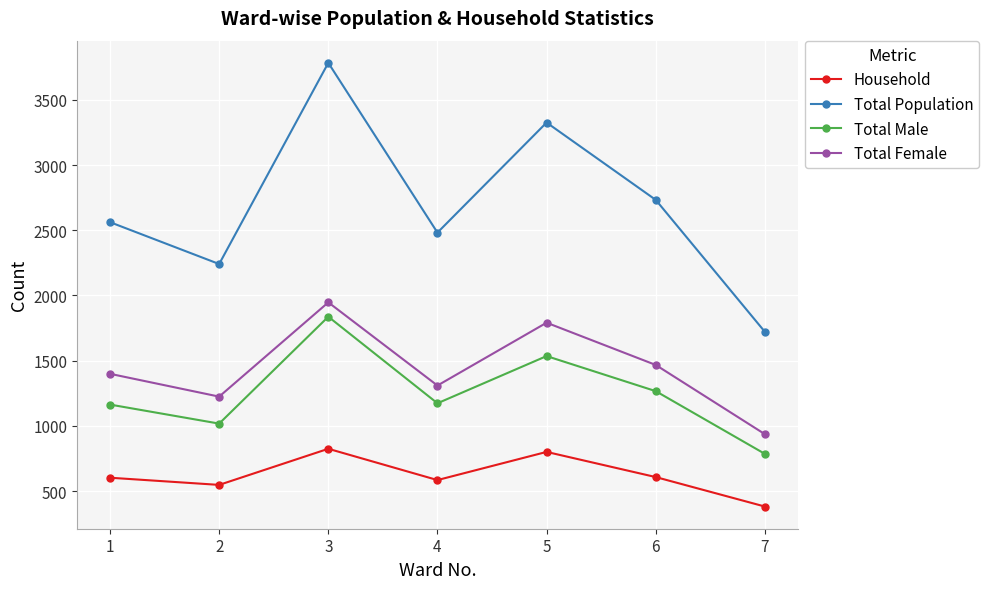

True or false: Total Male and Household cross at least once.

False